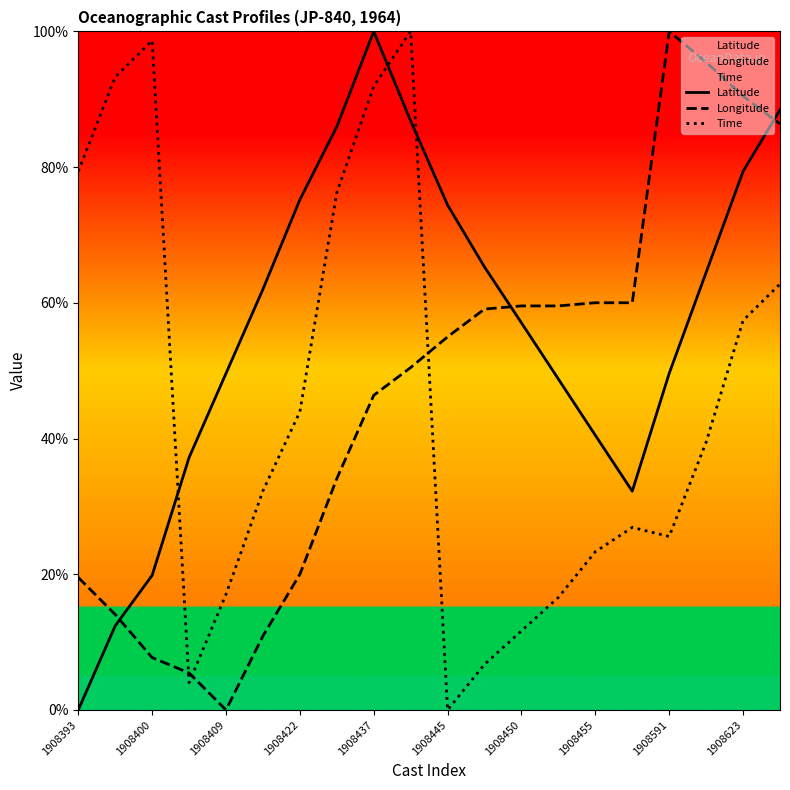

Which series has the widest spread of values?

Latitude